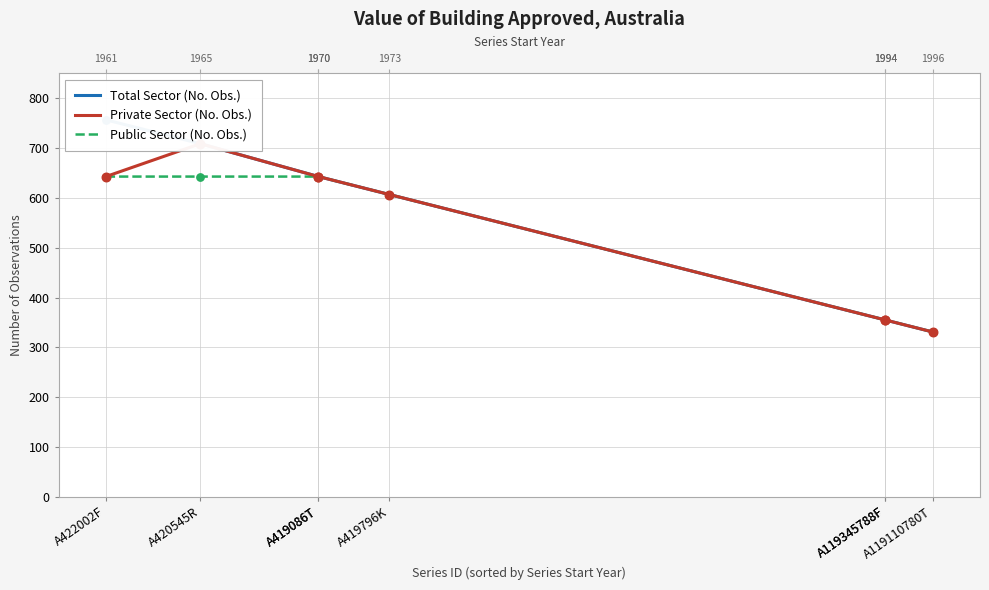

What are all the series names shown in the legend?

Total Sector (No. Obs.), Private Sector (No. Obs.), Public Sector (No. Obs.)